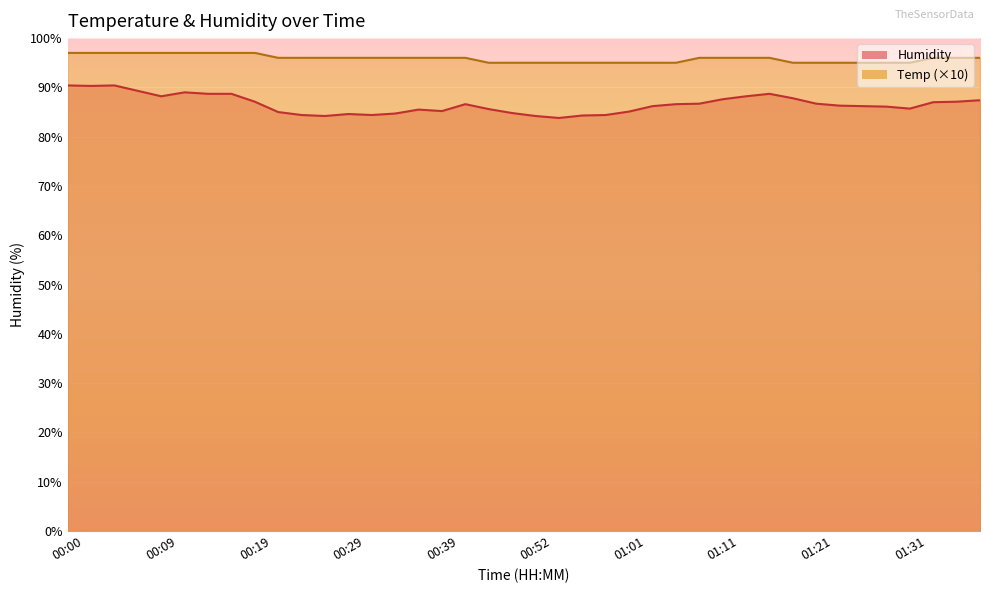

Is the value of Humidity at 00:32 greater than the value of Temp at 01:38?

No